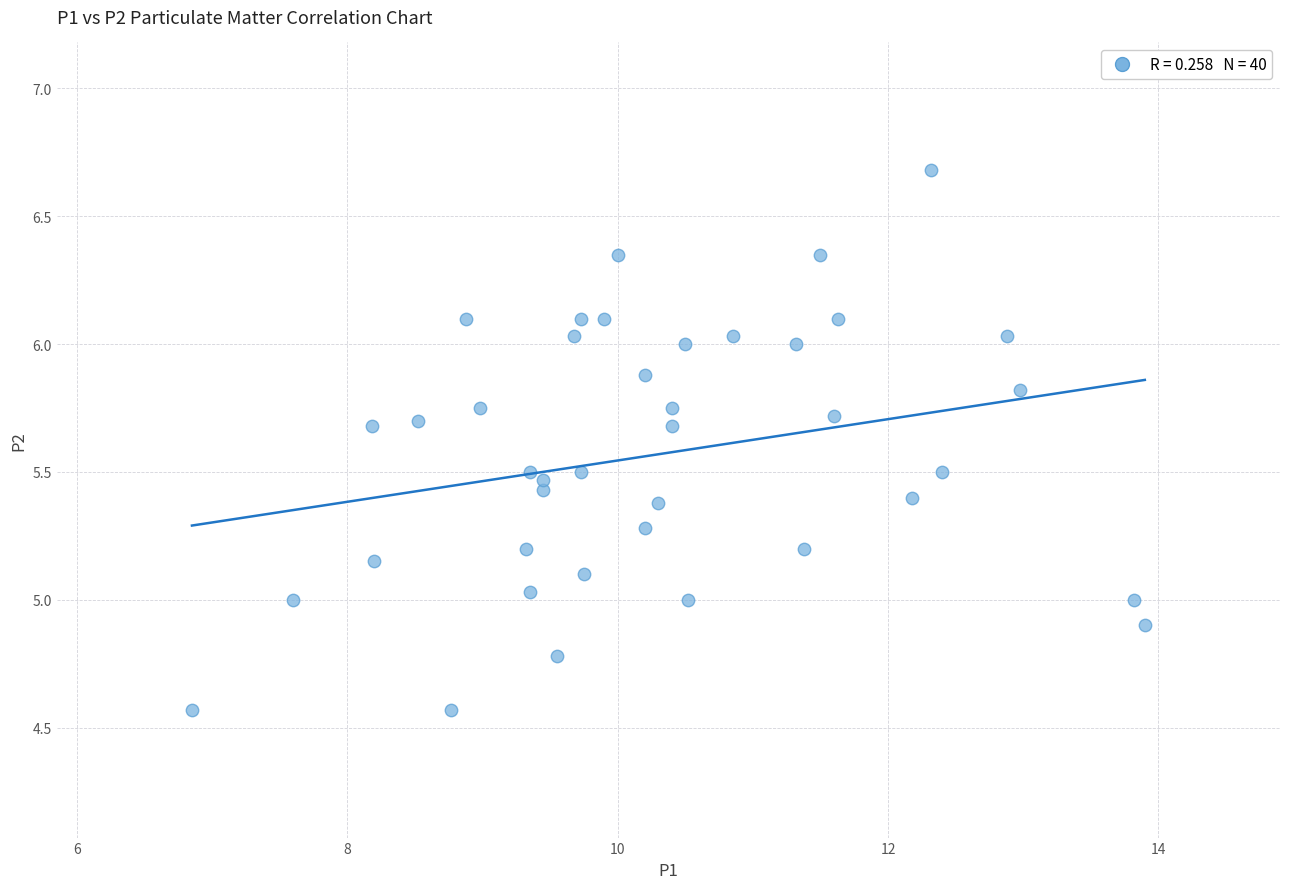

What is the range of X values (max minus min)?

7.1